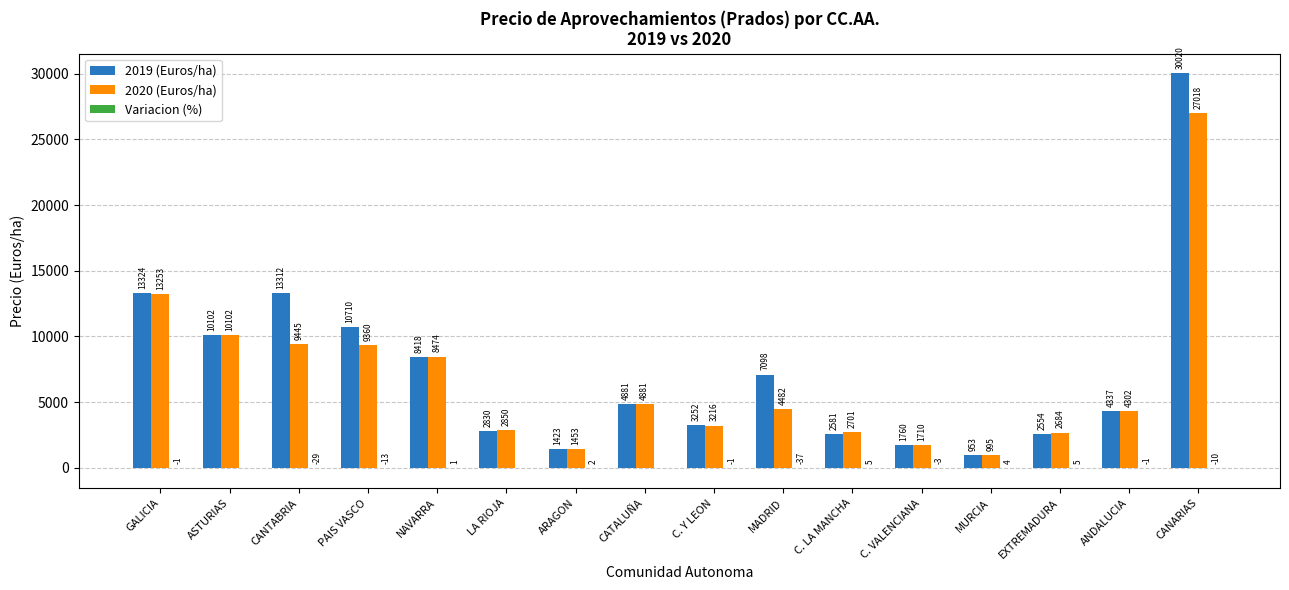

Between PAIS VASCO and MURCIA, which series saw the biggest shift?

2019 (Euros/ha)